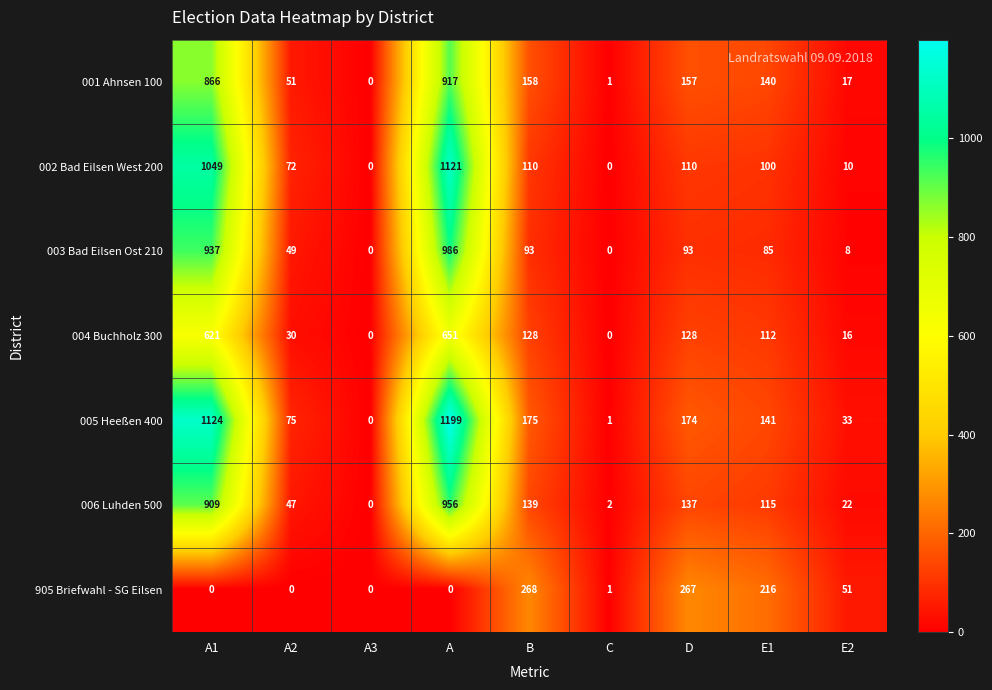

At which label is 905 Briefwahl - SG Eilsen closest to 134?

E1